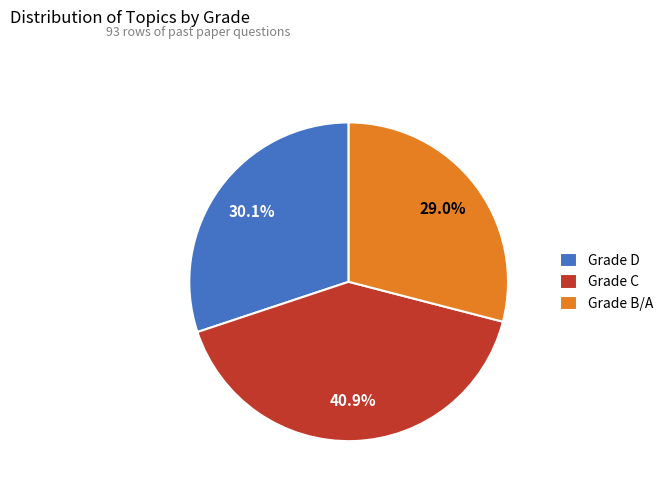

What is the ratio of the value at Grade C to the value at Grade D?

1.4